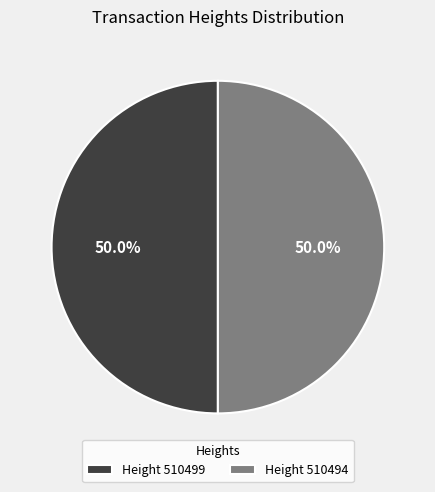

Approximately how many times larger is the value at Height 510494 compared to Height 510499?

1.0